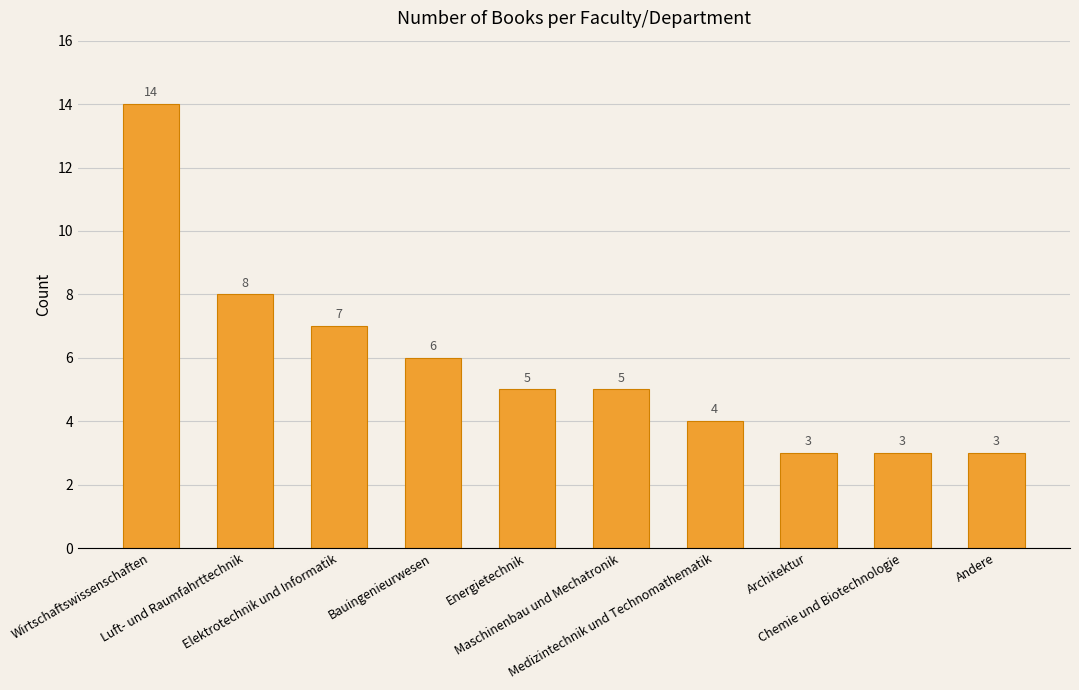

What is the difference between the second highest and minimum values?

5